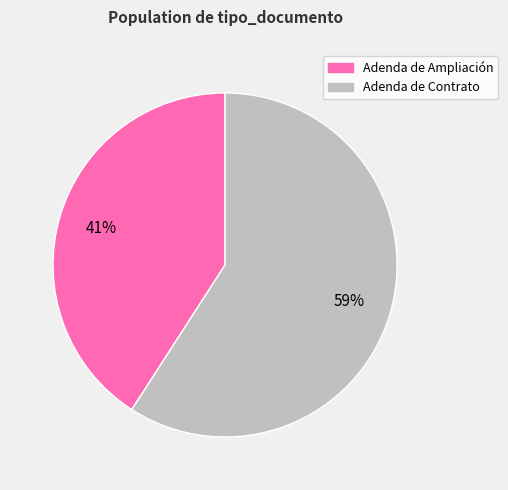

What percentage is the Adenda de Ampliación slice, to the nearest percent?

41%